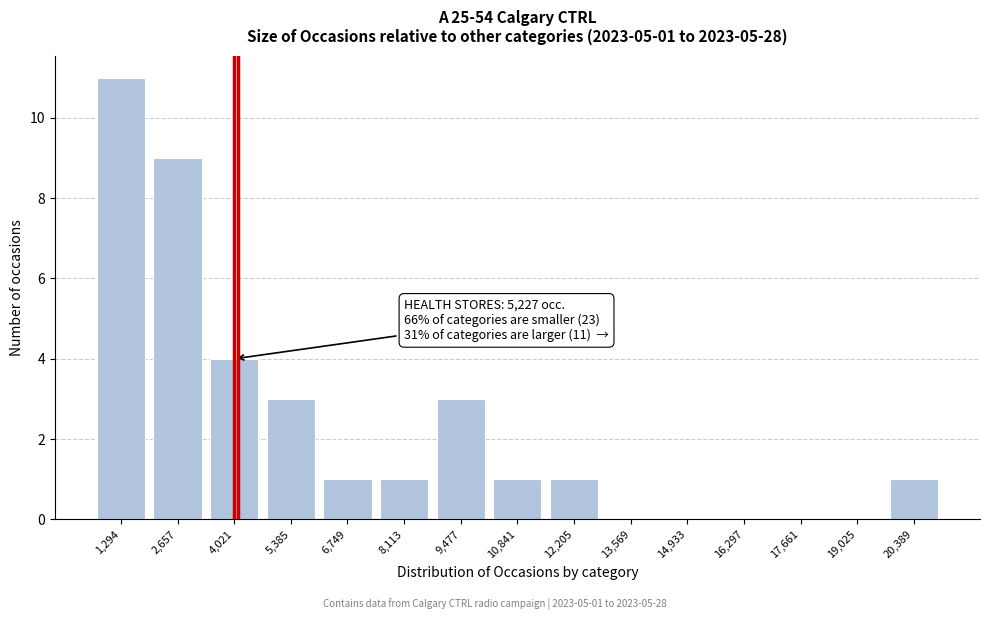

Reading right to left, what are all the values shown in this chart?

20,389=1	19,025=0	17,661=0	16,297=0	14,933=0	13,569=0	12,205=1	10,841=1	9,477=3	8,113=1	6,749=1	5,385=3	4,021=4	2,657=9	1,294=11